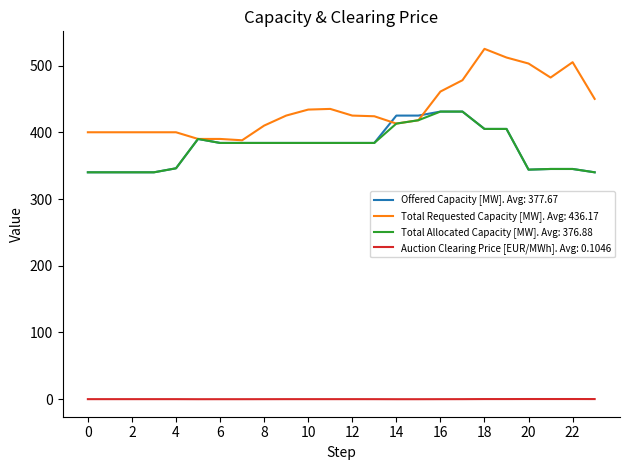

Which series has the largest total across all categories?

Total Requested Capacity [MW]. Avg: 436.17